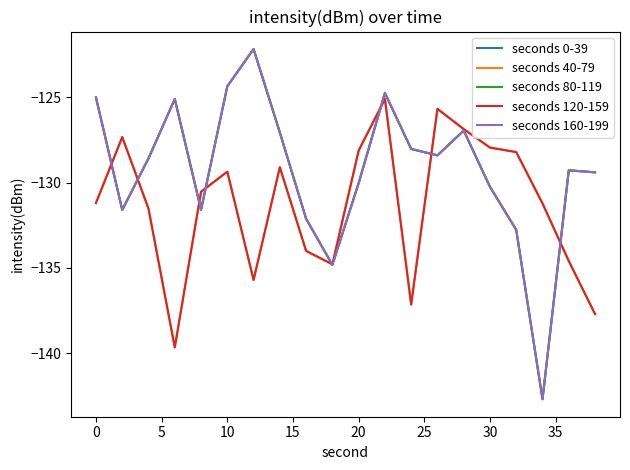

How many intersections are there between seconds 160-199 and seconds 40-79?

8